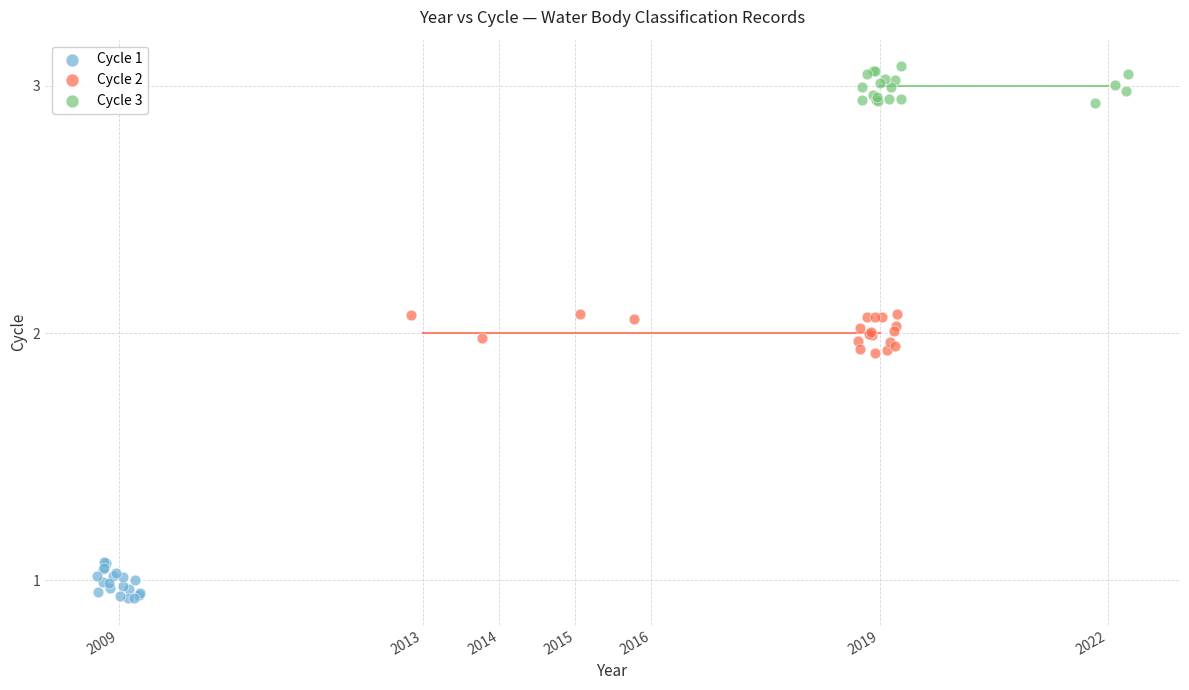

Which series contains the lowest Y value?

Cycle 1